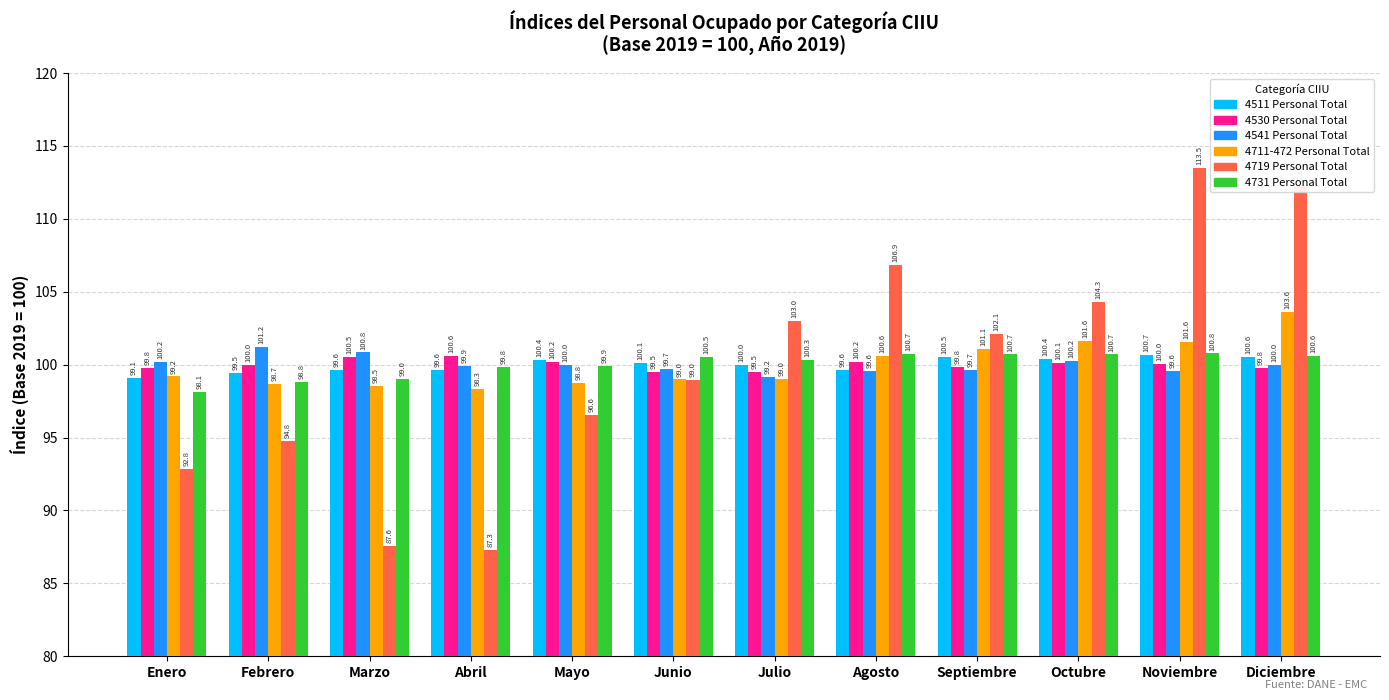

How many groups of bars are there?

12